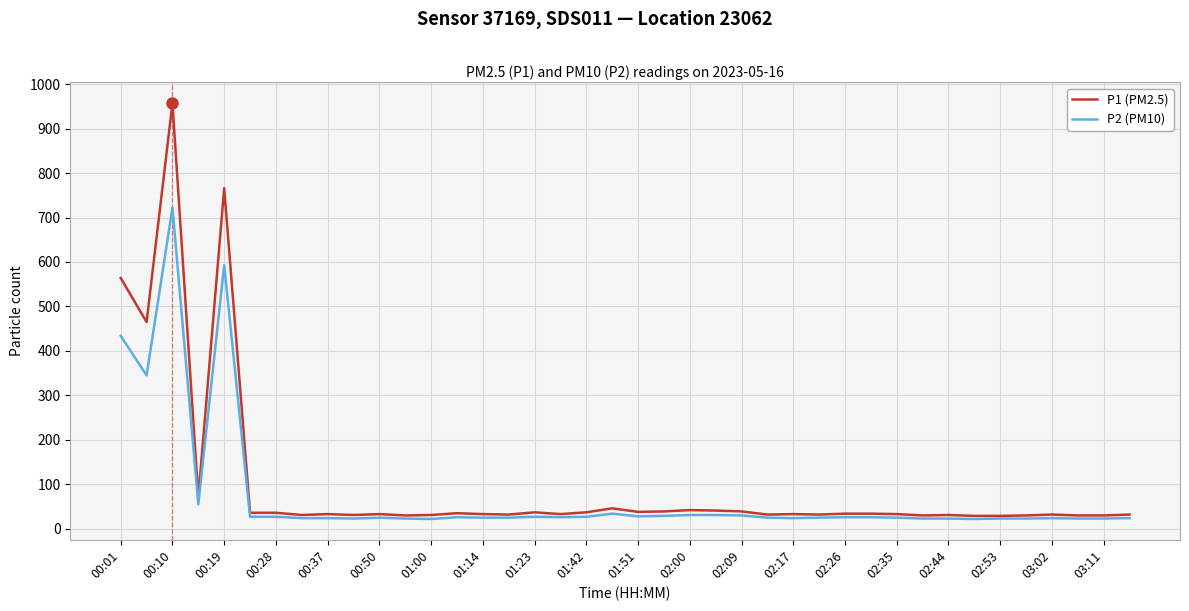

Which series has the largest range (max minus min)?

P1 (PM2.5)